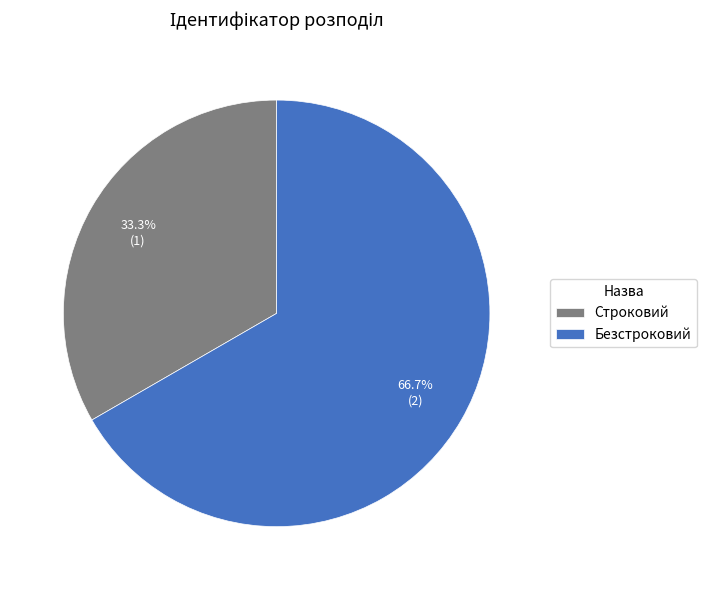

What is the largest slice in the pie chart?

Безстроковий